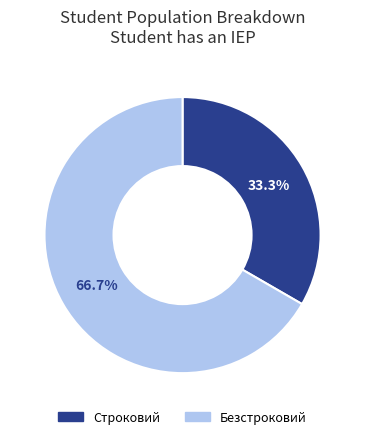

To the nearest percent, what is the combined percentage of Строковий and Безстроковий?

100%